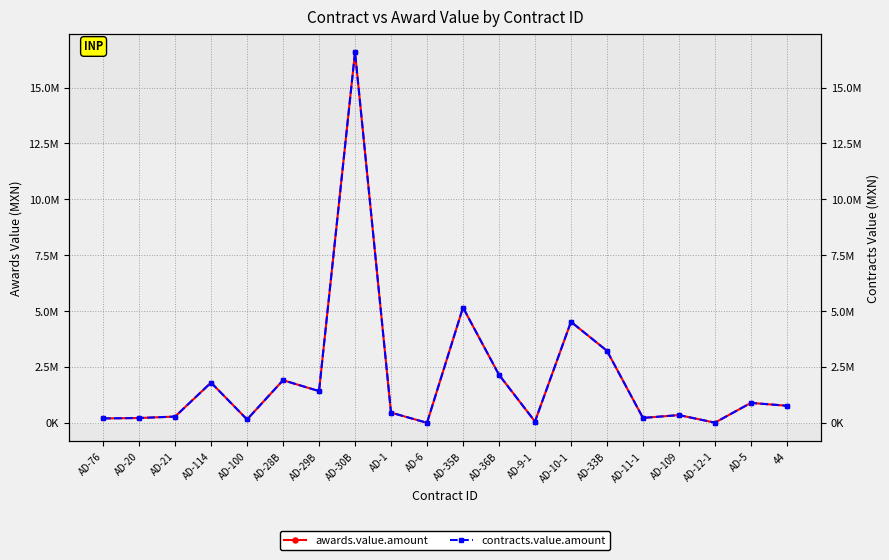

Reading left to right, extract all data points from this chart.

awards.value.amount: AD-76=196477.0	AD-20=214500.0	AD-21=279456.7	AD-114=1800000.0	AD-100=149494.9	AD-28B=1905451.4	AD-29B=1419073.0	AD-30B=16585980.2	AD-1=456712.0	AD-6=371.2	AD-35B=5158699.0	AD-36B=2150807.1	AD-9-1=58233.8	AD-10-1=4519609.3	AD-33B=3223555.0	AD-11-1=218744.7	AD-109=346000.0	AD-12-1=7077.2	AD-5=891779.5	44=763871.7
contracts.value.amount: AD-76=196477.0	AD-20=214500.0	AD-21=279456.7	AD-114=1800000.0	AD-100=149494.9	AD-28B=1905451.4	AD-29B=1419073.0	AD-30B=16585980.2	AD-1=456712.0	AD-6=371.2	AD-35B=5158699.0	AD-36B=2150807.1	AD-9-1=58233.8	AD-10-1=4519609.3	AD-33B=3223555.0	AD-11-1=218744.7	AD-109=346000.0	AD-12-1=7077.2	AD-5=891779.5	44=763871.7